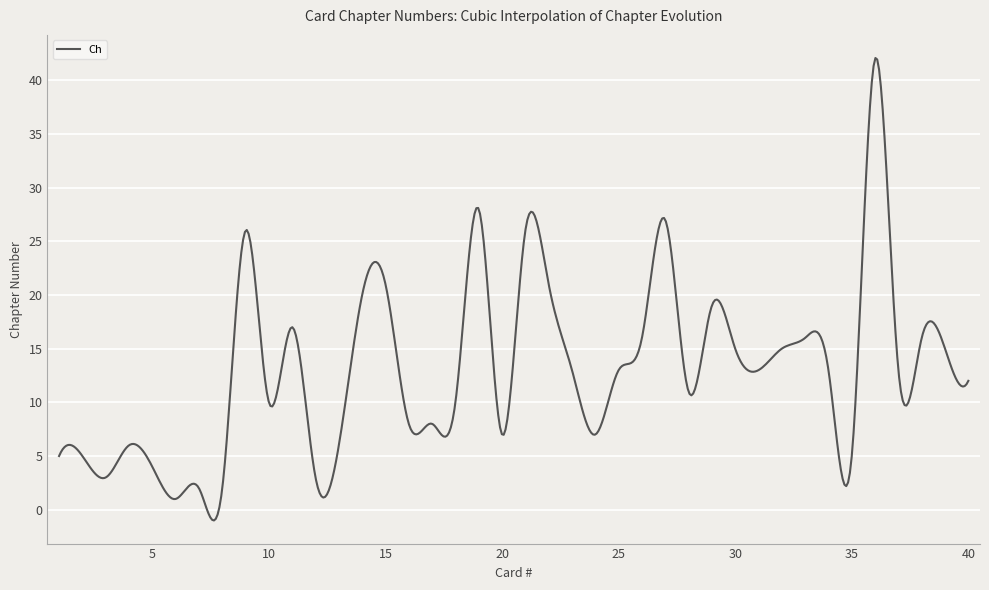

What is the smallest value displayed?

-1.0